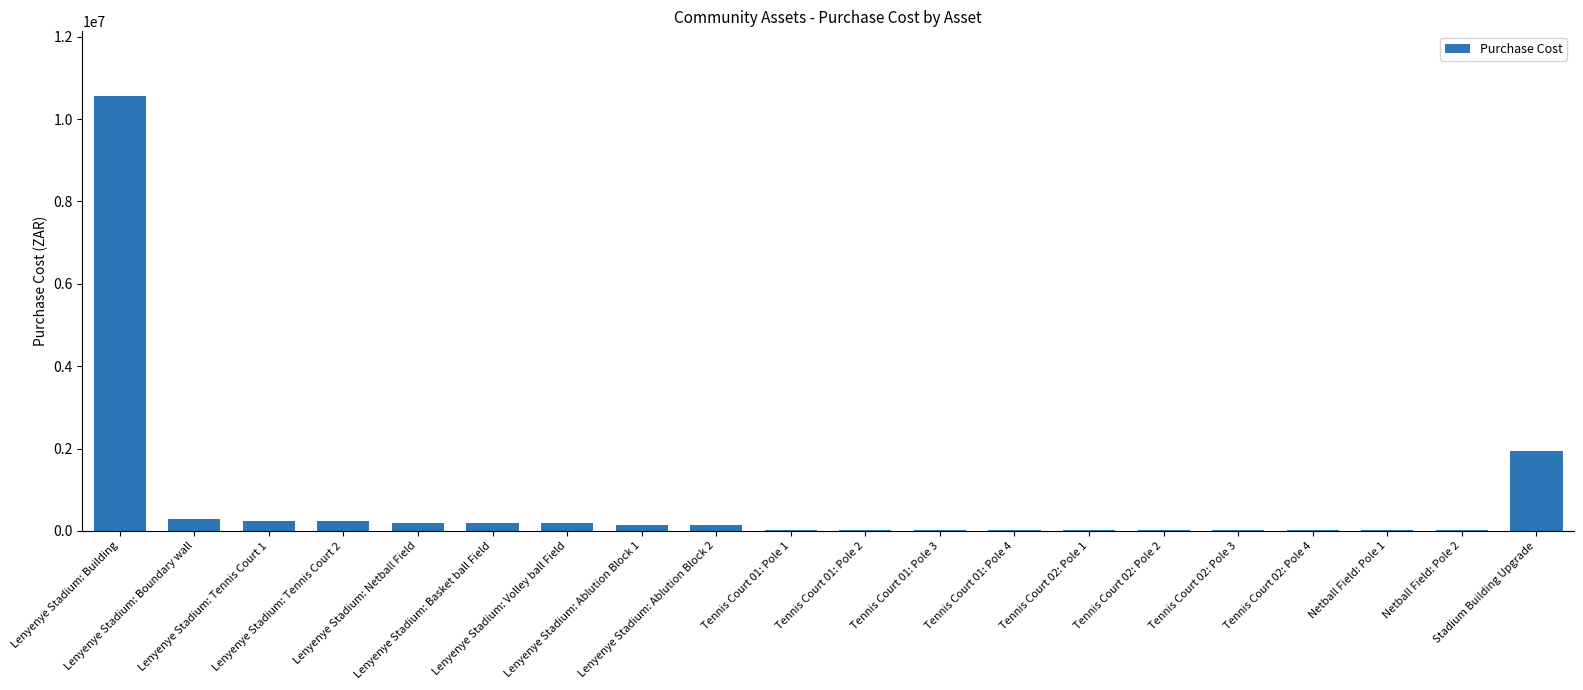

What is the greatest value displayed?

10550000